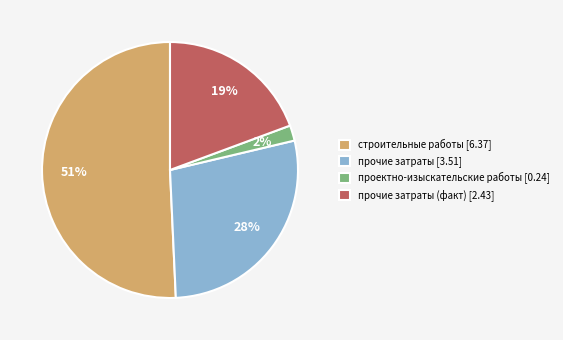

Rank the categories by value from lowest to highest.

проектно-изыскательские работы [0.24], прочие затраты (факт) [2.43], прочие затраты [3.51], строительные работы [6.37]